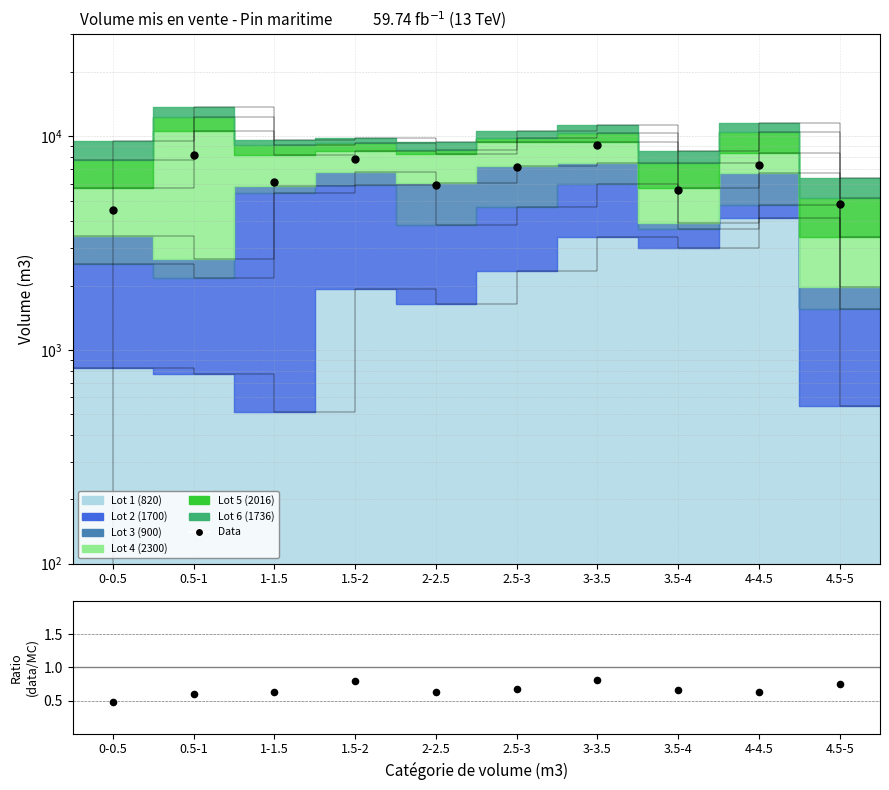

Between 0.5-1 and 3-3.5, which is larger?

3-3.5